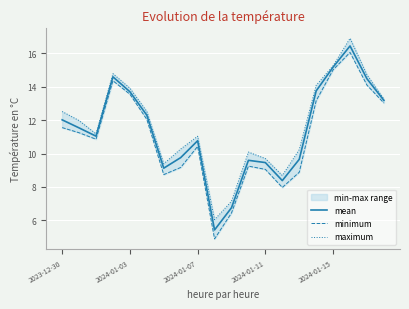

What is the difference between the maximum and second lowest values in the maximum series?

9.7